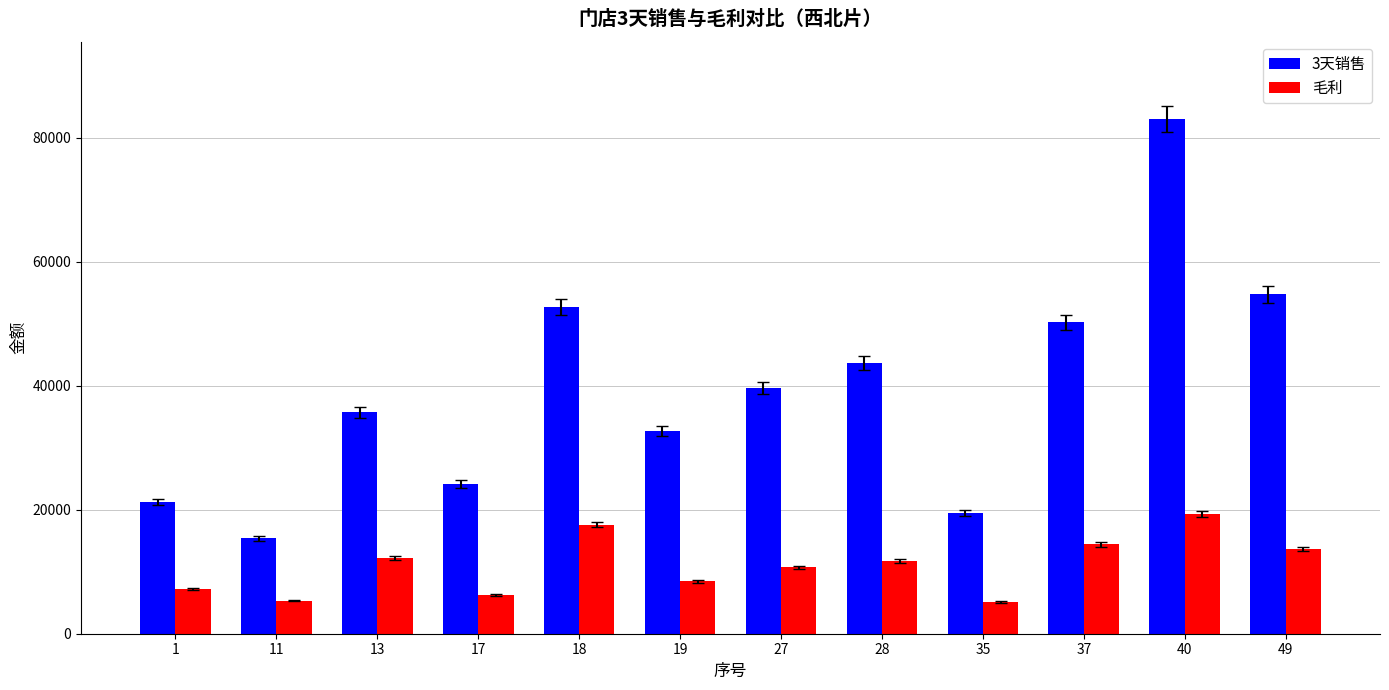

What is the minimum value shown in the chart?

5147.0